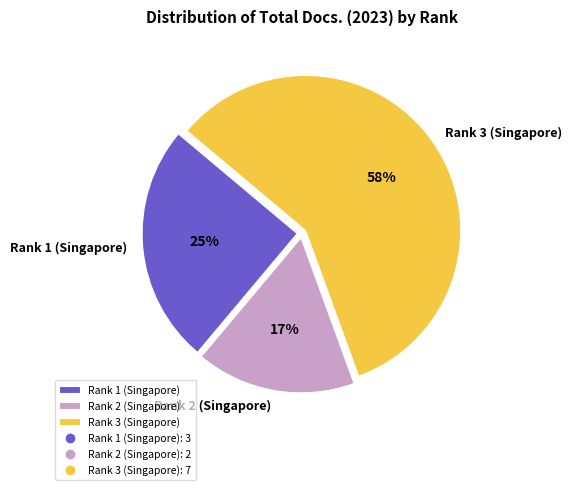

Combined, do Rank 2 (Singapore) and Rank 3 (Singapore) account for over 50%?

Yes